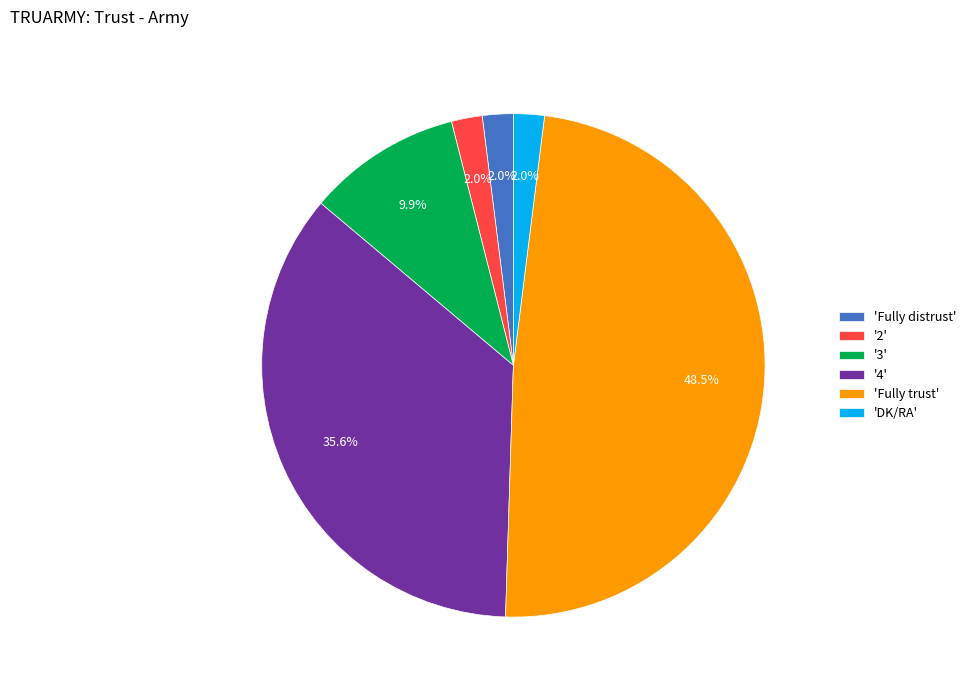

Is '3' the majority of the pie?

No